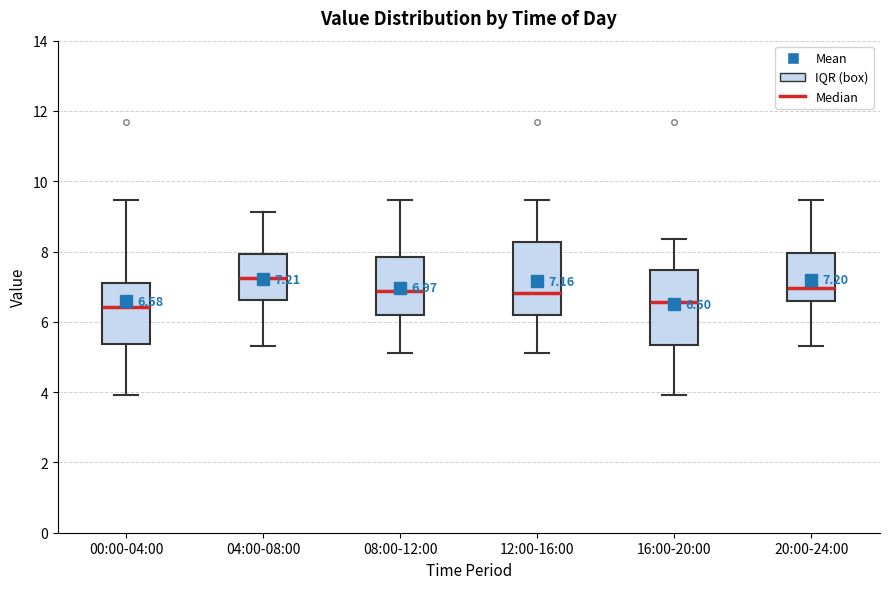

Which box has the highest median line?

04:00-08:00